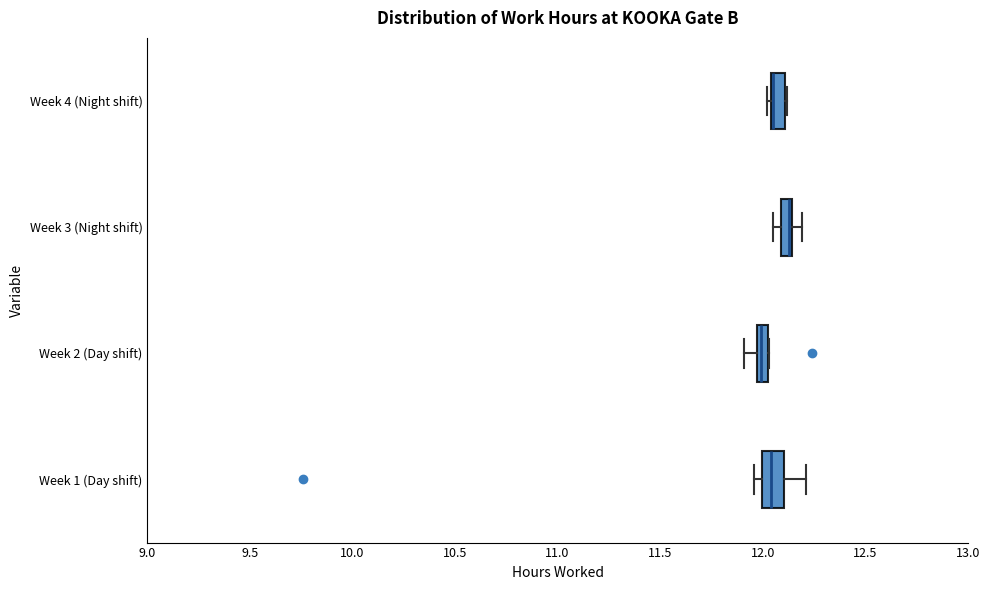

Where does the right whisker of the box for Week 1 (Day shift) end on the x-axis? The values are not printed on the chart, so give them approximately, as read against the axis.

12.20